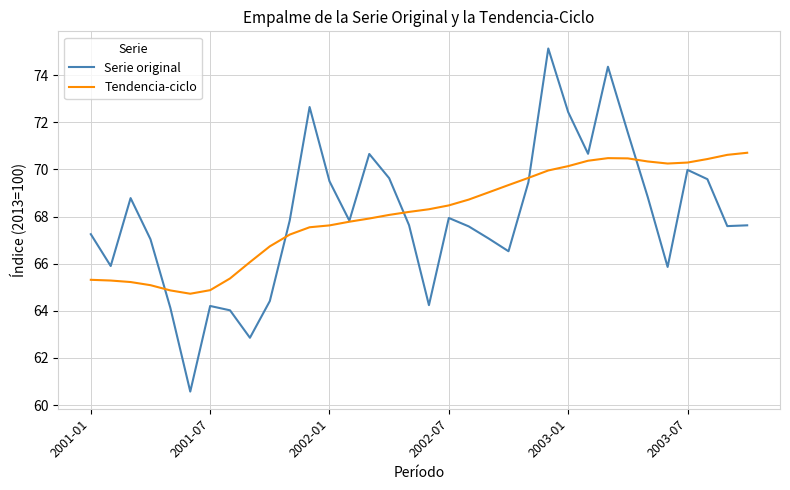

Which series has the widest spread of values?

Serie original